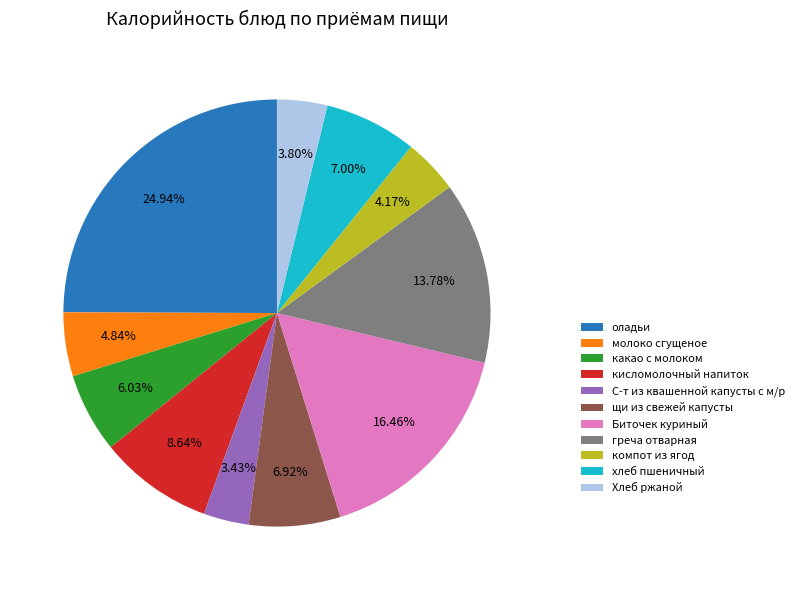

How many slices are in this pie chart?

11